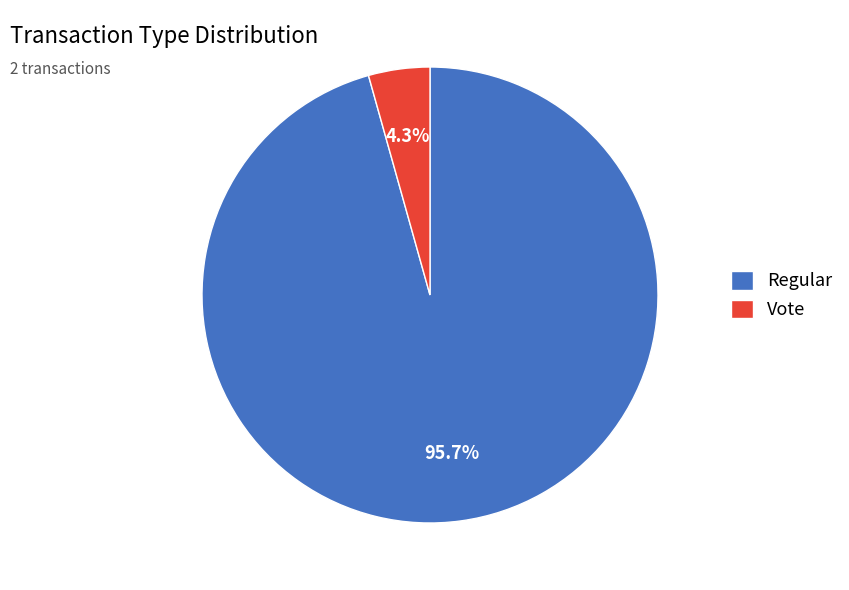

What is the largest slice in the pie chart?

Regular